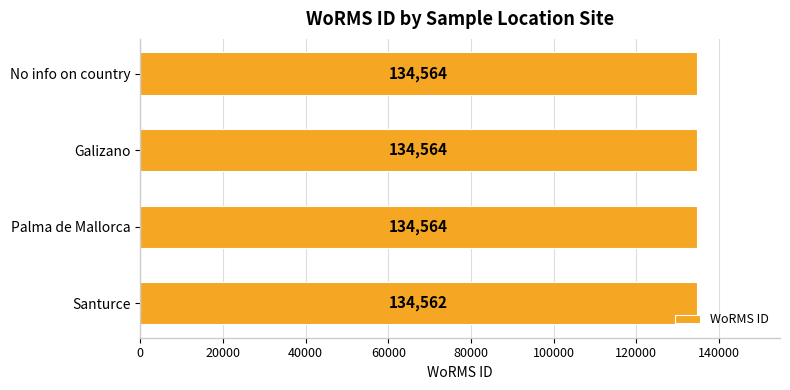

Between Santurce and Palma de Mallorca, which is larger?

Palma de Mallorca